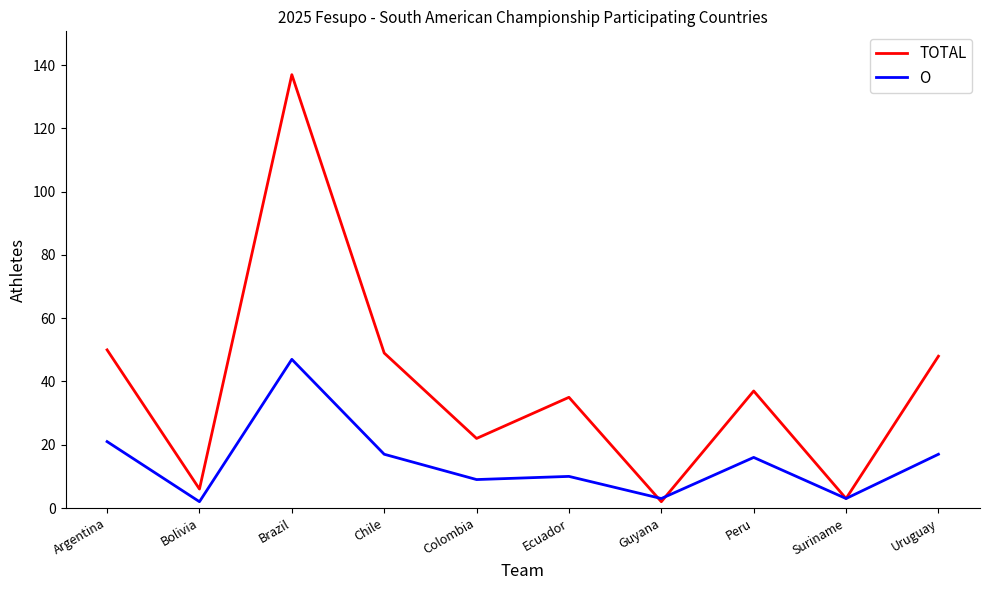

What are all the series names shown in the legend?

TOTAL, O